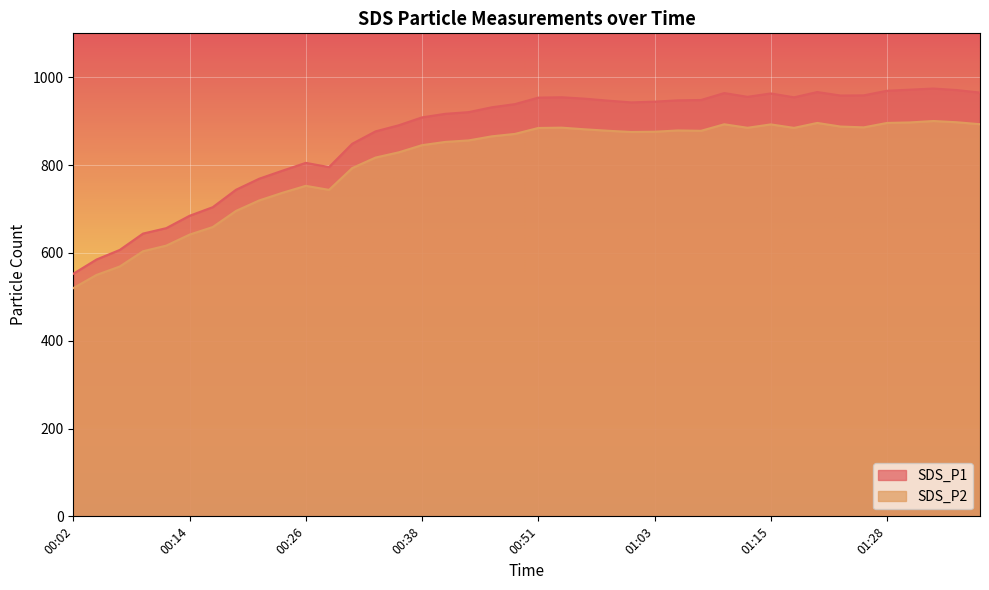

Count the number of data series in this chart.

2